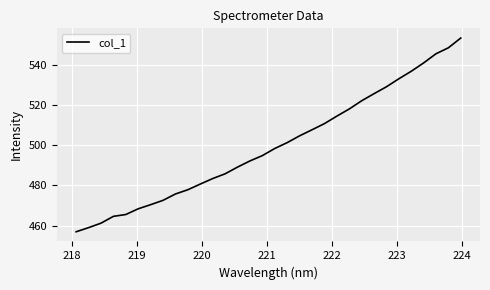

What is the greatest value displayed?

553.4